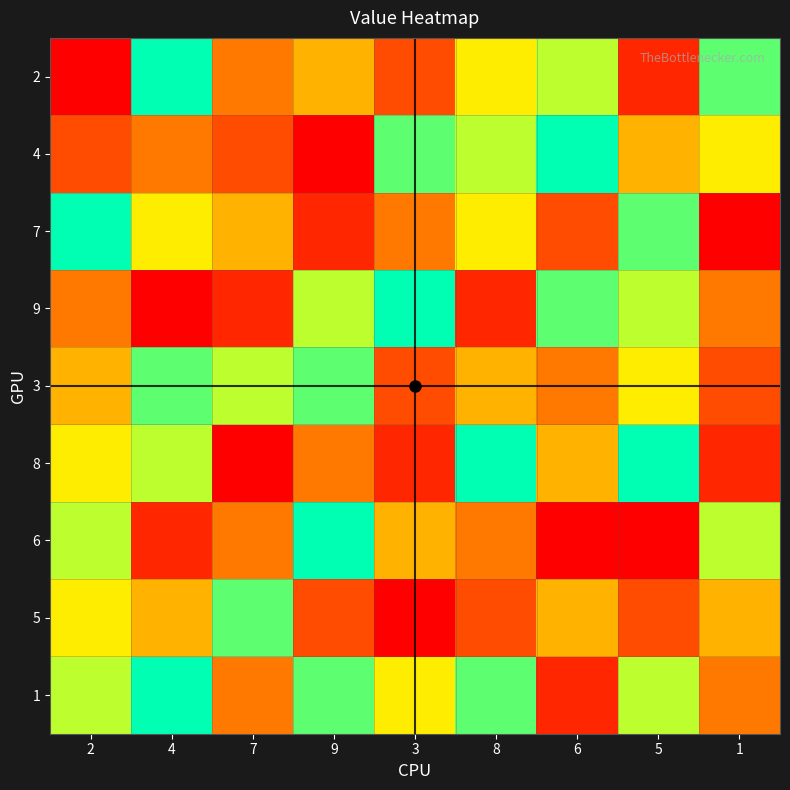

Reading right to left, what are all the values shown in this chart?

2: 1=8	5=2	6=7	8=6	3=3	9=5	7=4	4=9	2=1
4: 1=6	5=5	6=9	8=7	3=8	9=1	7=3	4=4	2=3
7: 1=1	5=8	6=3	8=6	3=4	9=2	7=5	4=6	2=9
9: 1=4	5=7	6=8	8=2	3=9	9=7	7=2	4=1	2=4
3: 1=3	5=6	6=4	8=5	3=3	9=8	7=7	4=8	2=5
8: 1=2	5=9	6=5	8=9	3=2	9=4	7=1	4=7	2=6
6: 1=7	5=1	6=1	8=4	3=5	9=9	7=4	4=2	2=7
5: 1=5	5=3	6=5	8=3	3=1	9=3	7=8	4=5	2=6
1: 1=4	5=7	6=2	8=8	3=6	9=8	7=4	4=9	2=7